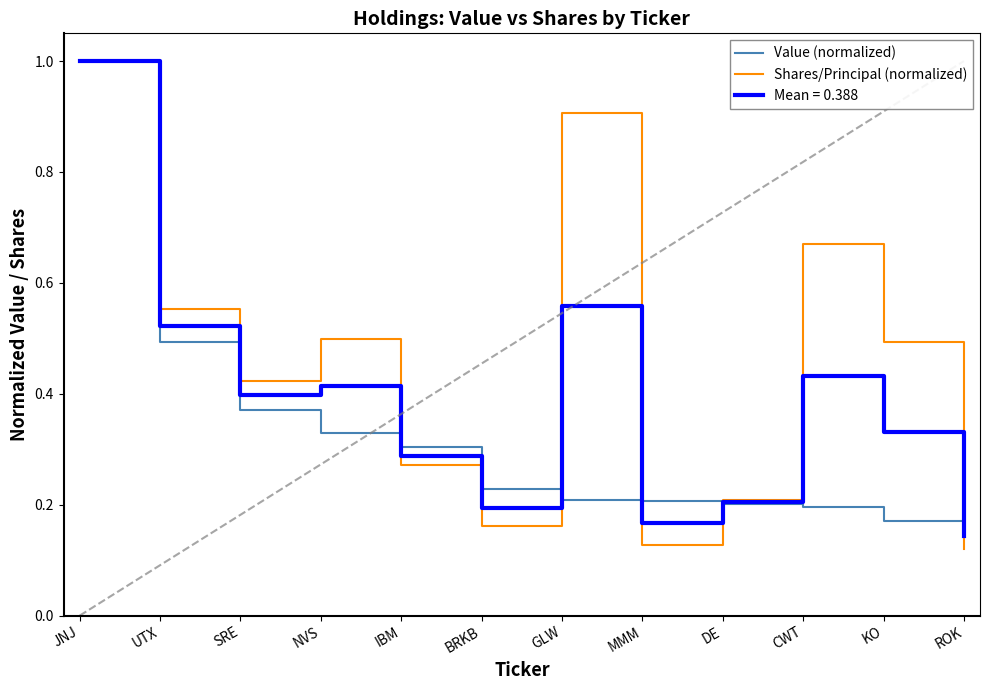

True or false: Value (normalized) has a value of 0.2 at DE.

True